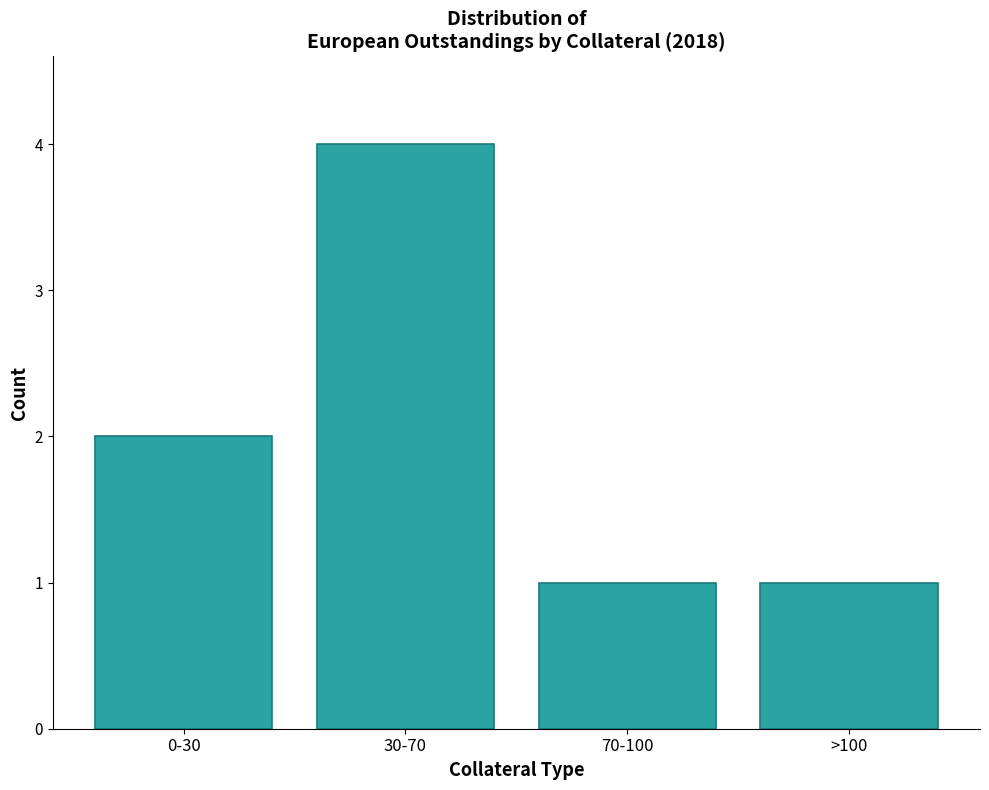

Reading left to right, extract all data points from this chart.

2	4	1	1